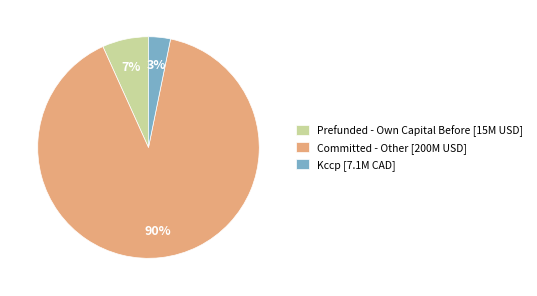

The Prefunded - Own Capital Before [15M USD] slice represents 1% of the pie. True or false?

False